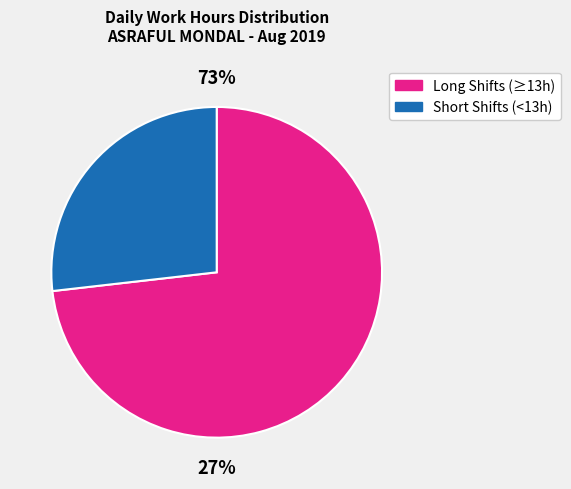

Does 1 account for over 50% of the chart?

No